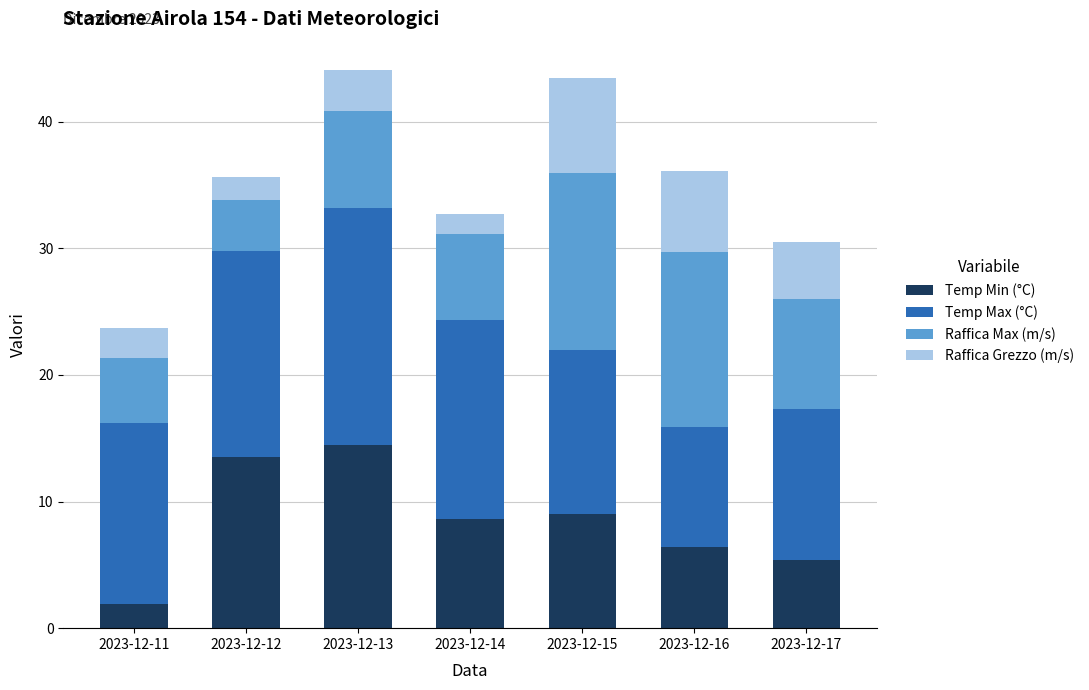

What is the total value across all series at 2023-12-12?

35.6